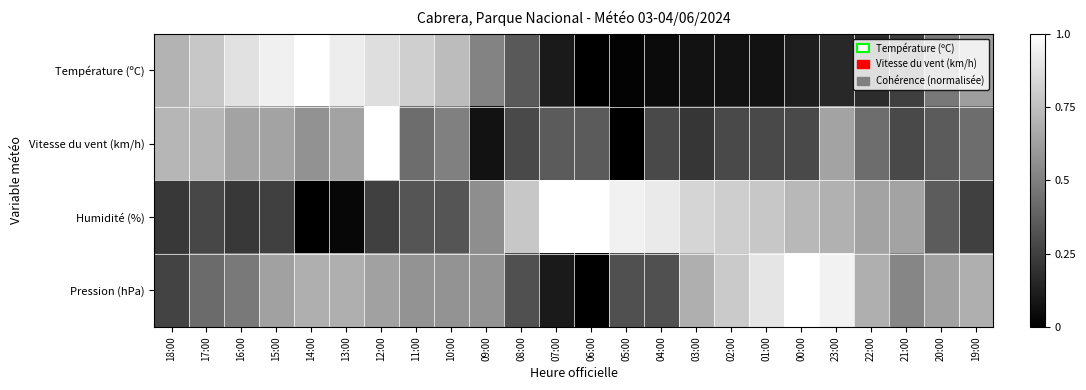

Reading left to right, transcribe all the data shown in this chart.

Température (ºC): 18:00=0.7	17:00=0.8	16:00=0.9	15:00=0.9	14:00=1.0	13:00=0.9	12:00=0.9	11:00=0.8	10:00=0.7	09:00=0.5	08:00=0.4	07:00=0.1	06:00=0.0	05:00=0.0	04:00=0.0	03:00=0.1	02:00=0.1	01:00=0.1	00:00=0.1	23:00=0.2	22:00=0.2	21:00=0.2	20:00=0.5	19:00=0.6
Vitesse du vent (km/h): 18:00=0.7	17:00=0.7	16:00=0.6	15:00=0.6	14:00=0.6	13:00=0.6	12:00=1.0	11:00=0.4	10:00=0.5	09:00=0.1	08:00=0.3	07:00=0.4	06:00=0.4	05:00=0.0	04:00=0.3	03:00=0.2	02:00=0.3	01:00=0.3	00:00=0.3	23:00=0.6	22:00=0.4	21:00=0.3	20:00=0.4	19:00=0.4
Humidité (%): 18:00=0.2	17:00=0.3	16:00=0.2	15:00=0.2	14:00=0.0	13:00=0.0	12:00=0.2	11:00=0.3	10:00=0.3	09:00=0.6	08:00=0.8	07:00=1.0	06:00=1.0	05:00=0.9	04:00=0.9	03:00=0.8	02:00=0.8	01:00=0.8	00:00=0.7	23:00=0.7	22:00=0.6	21:00=0.6	20:00=0.4	19:00=0.2
Pression (hPa): 18:00=0.3	17:00=0.4	16:00=0.5	15:00=0.6	14:00=0.7	13:00=0.7	12:00=0.6	11:00=0.6	10:00=0.6	09:00=0.6	08:00=0.3	07:00=0.1	06:00=0.0	05:00=0.3	04:00=0.3	03:00=0.7	02:00=0.8	01:00=0.9	00:00=1.0	23:00=0.9	22:00=0.7	21:00=0.5	20:00=0.6	19:00=0.7